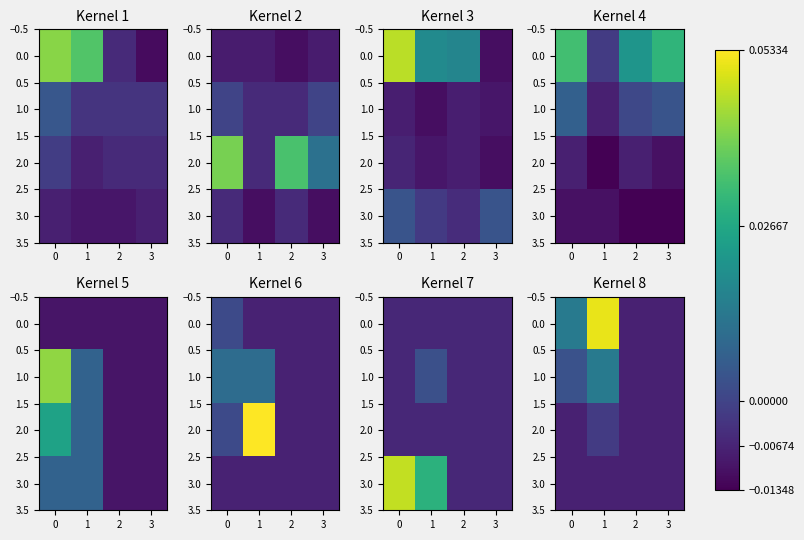

How many values in the 0.0 series exceed 0?

2